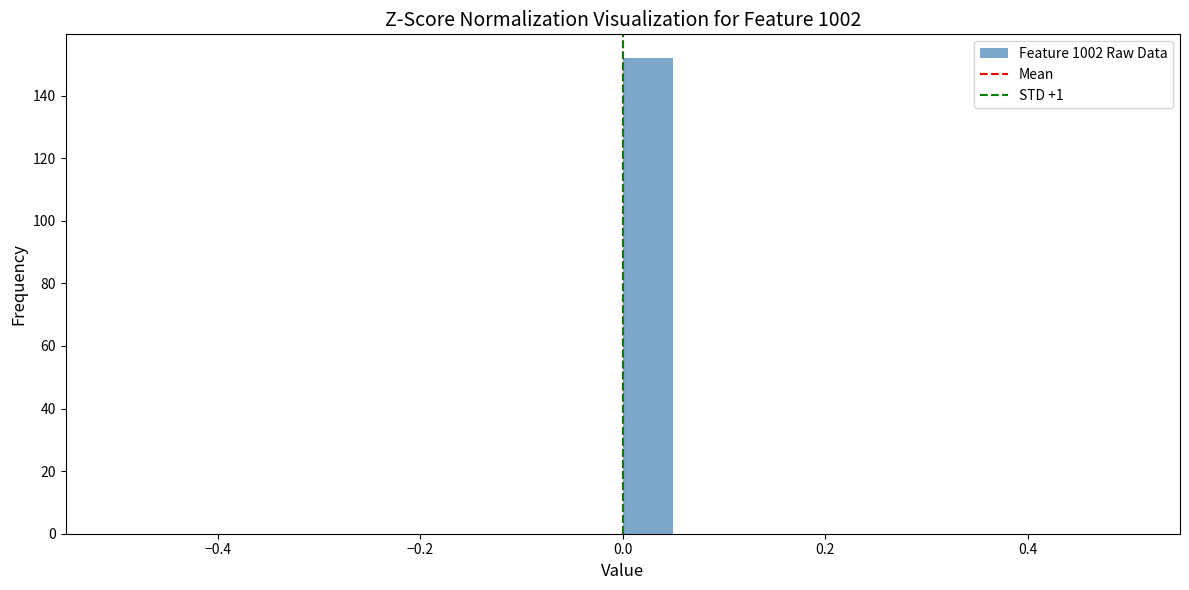

Around what value on the x-axis is the tallest bar? Give the approximate position of its centre, as read against the axis.

0.02